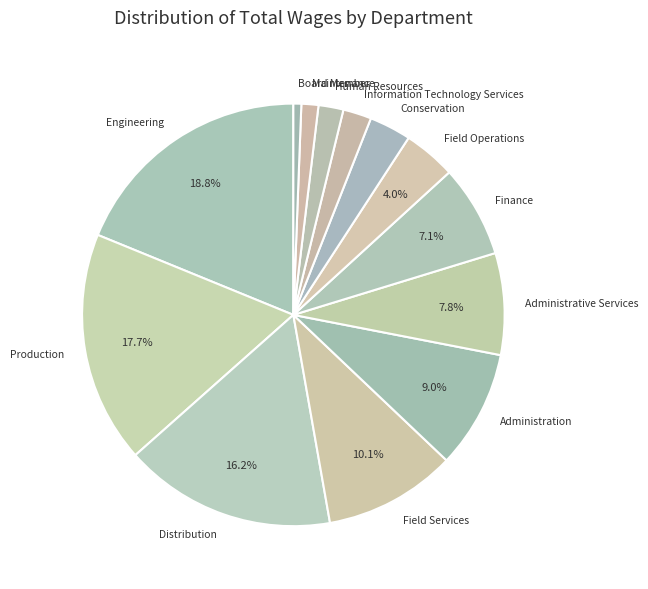

To the nearest percent, what is the difference between the largest and smallest slice percentages?

18%